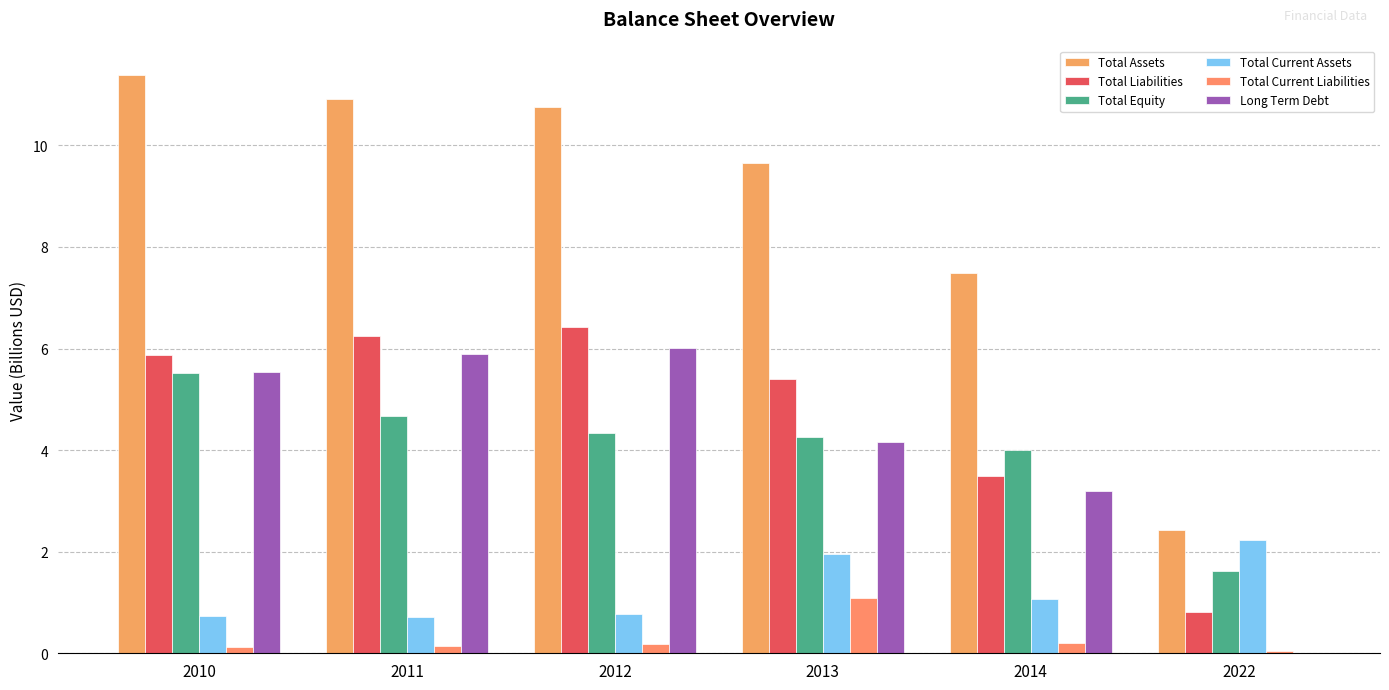

The Total Current Assets series shows 0.8 at 2012. True or false?

True